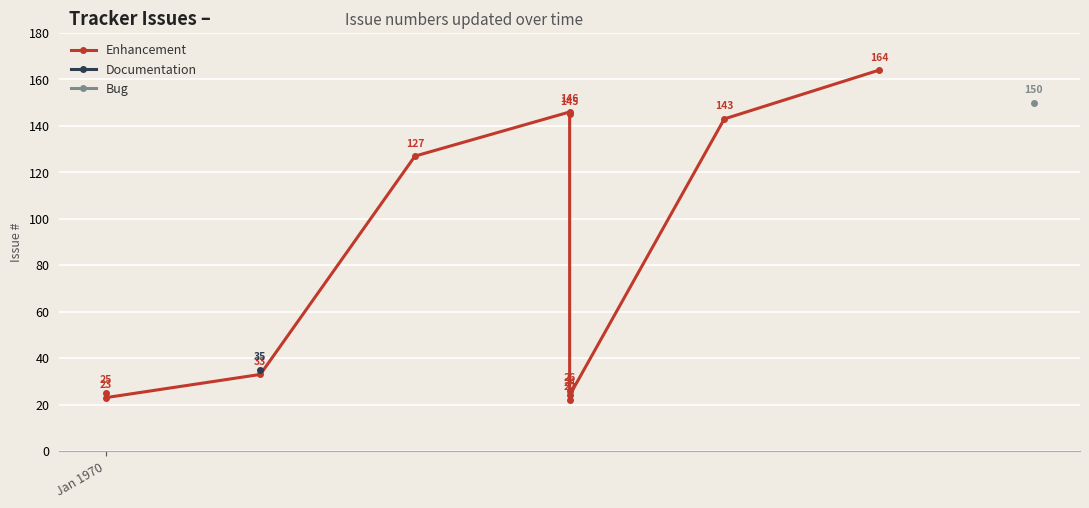

How many lines are shown in the chart?

1